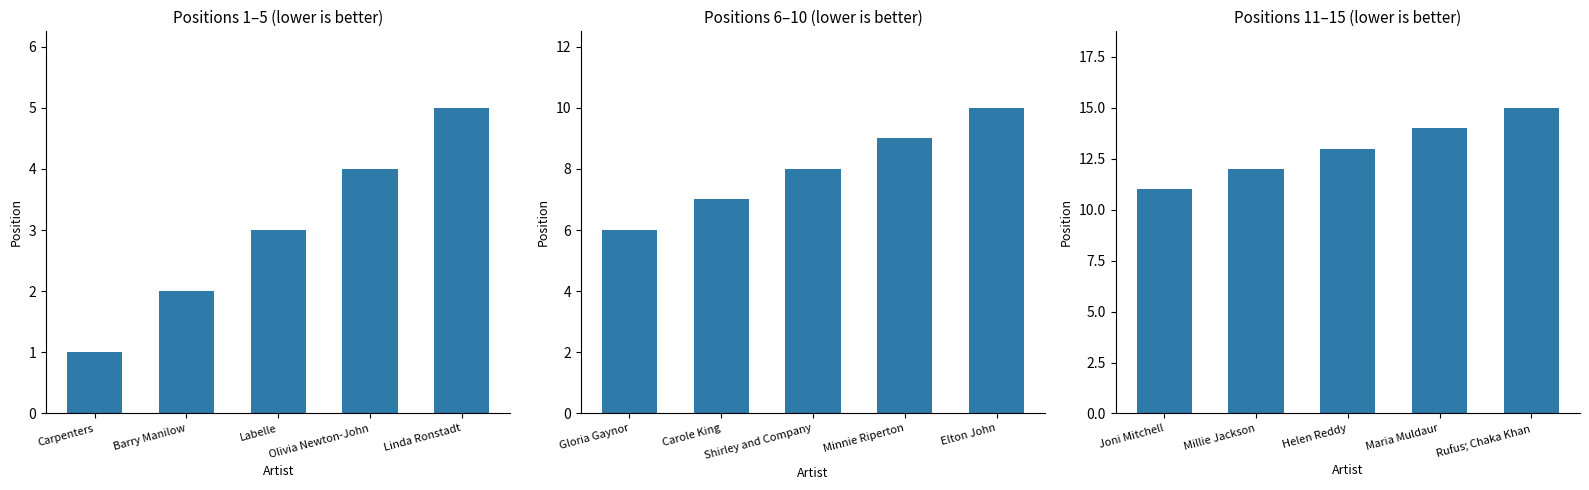

Is the value of Positions 1–5 (lower is better) at Linda Ronstadt greater than the value of Positions 6–10 (lower is better) at Labelle?

No